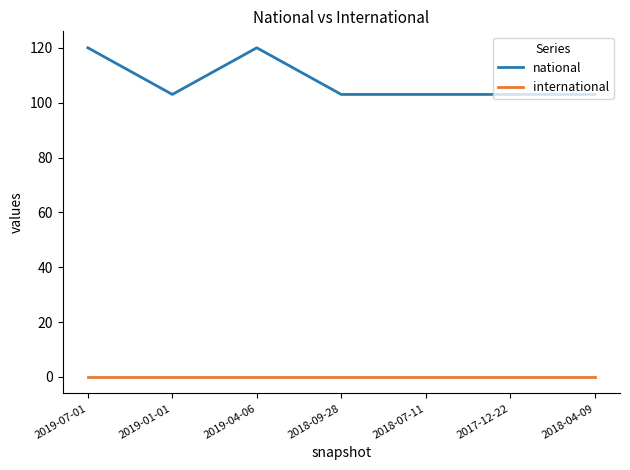

The value of national at 2019-04-06 is 58. True or false?

False